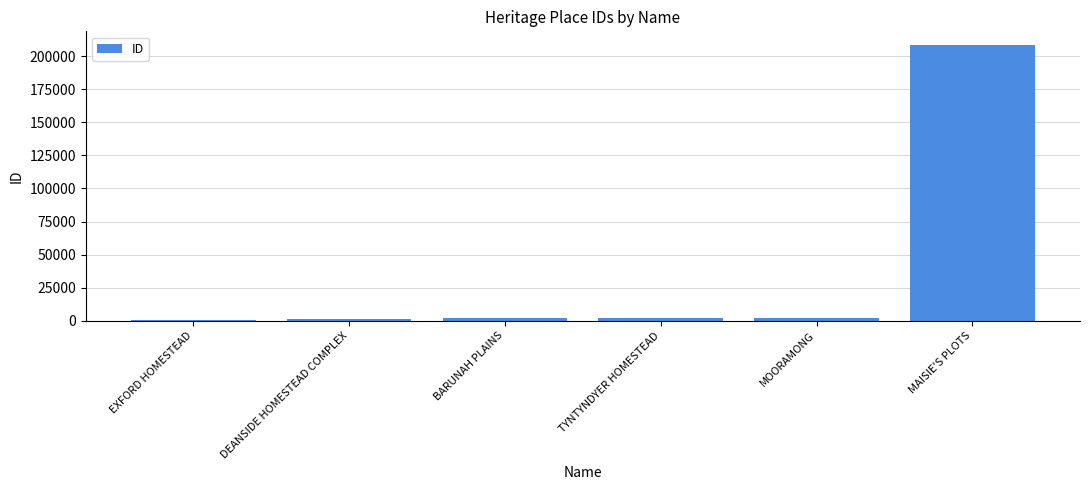

How many bars are there in total?

6